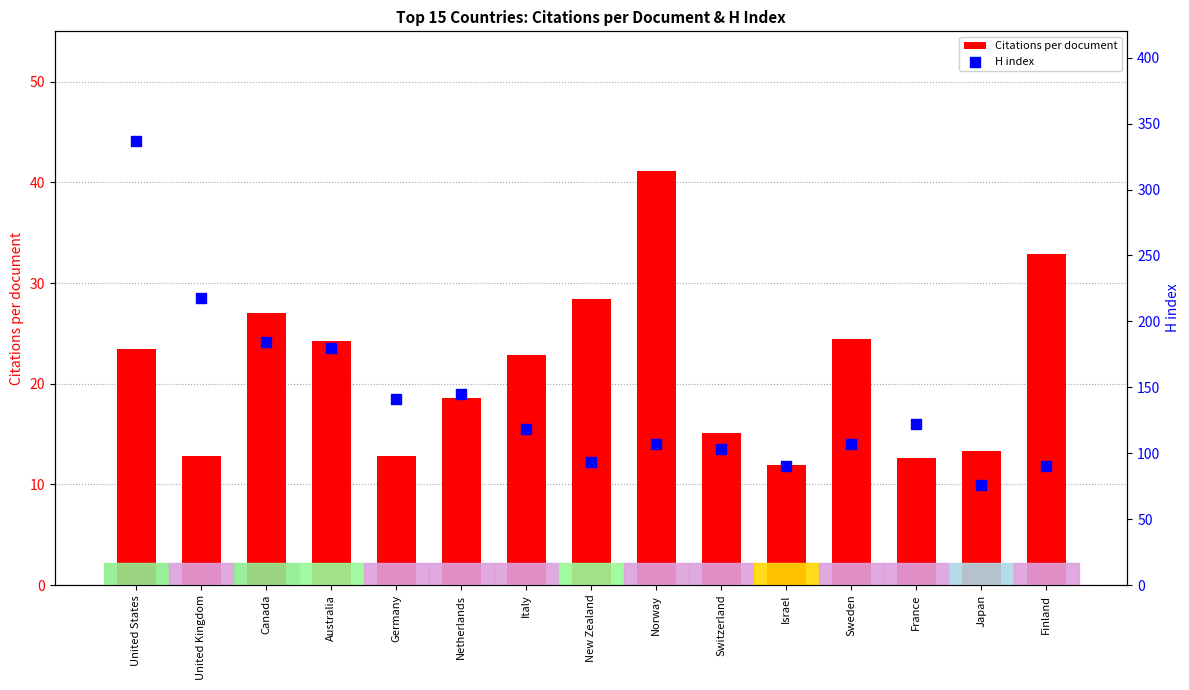

Which series has the largest Y range (max minus min)?

H index